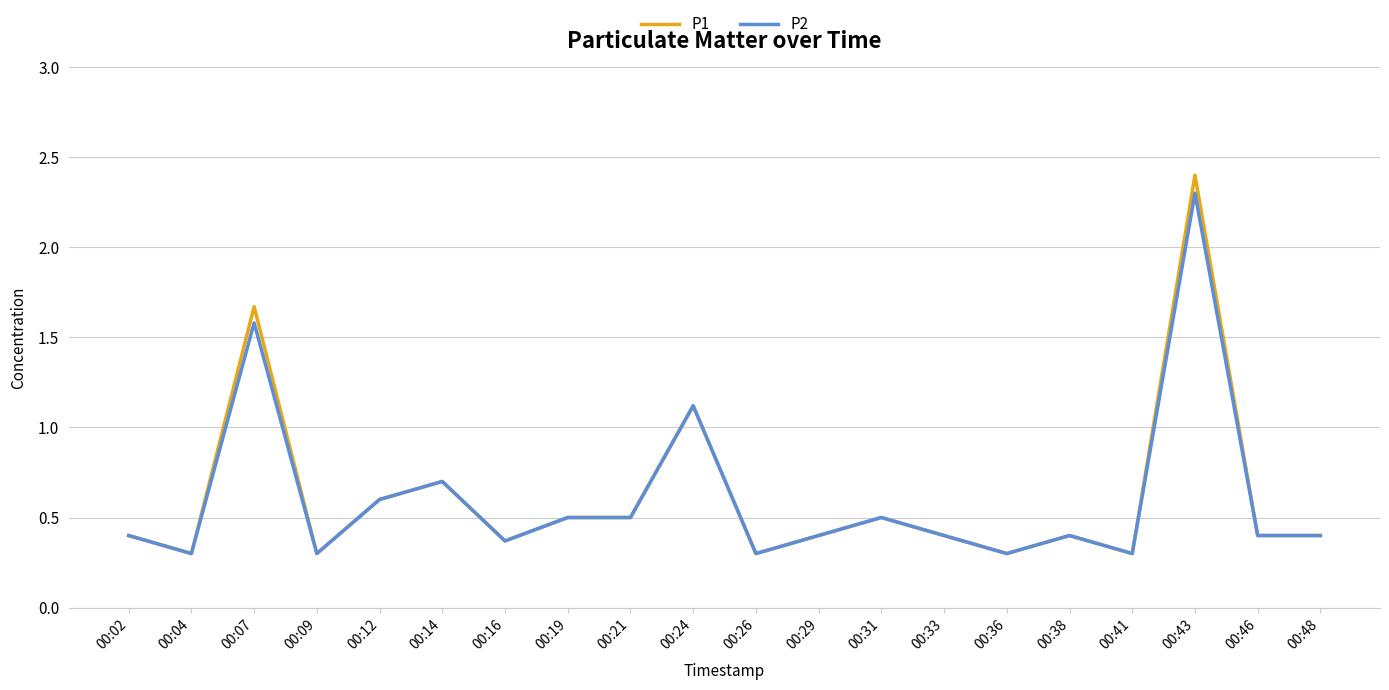

What is the difference between the maximum and minimum values in the P1 series?

2.1